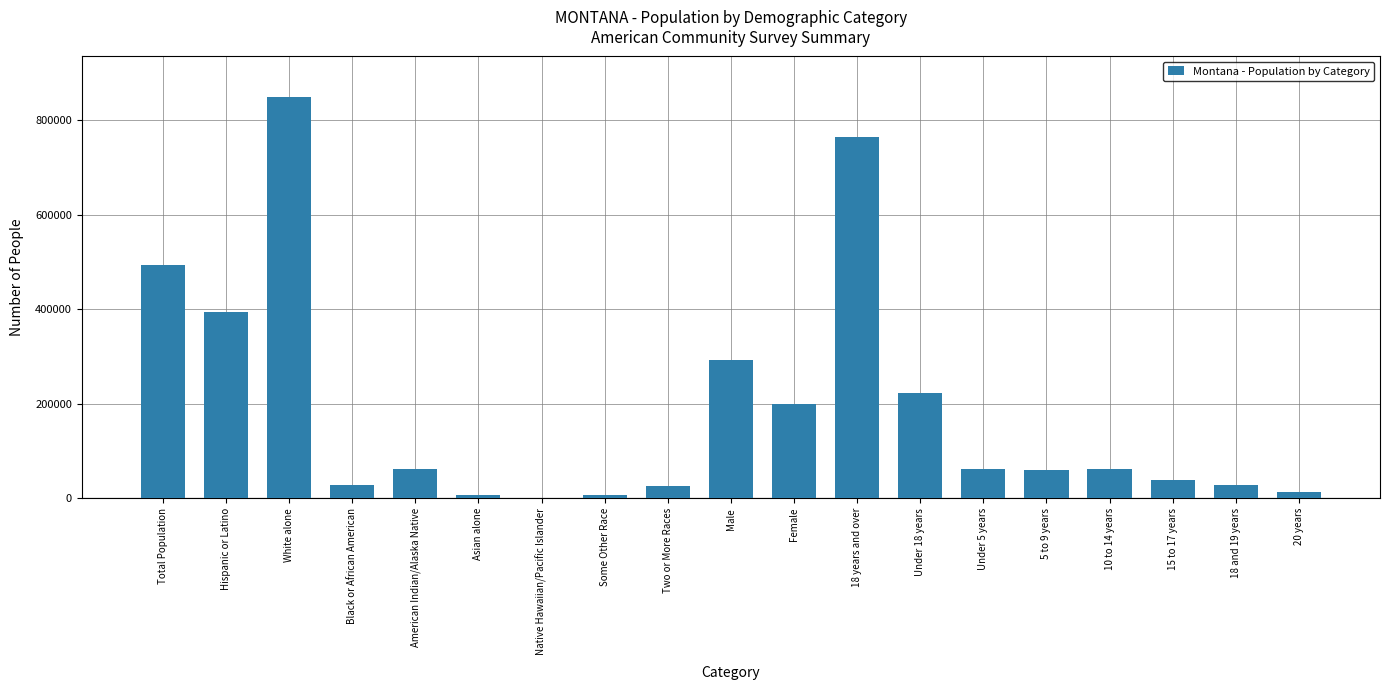

Where is the data nearest to the value 425463?

Hispanic or Latino